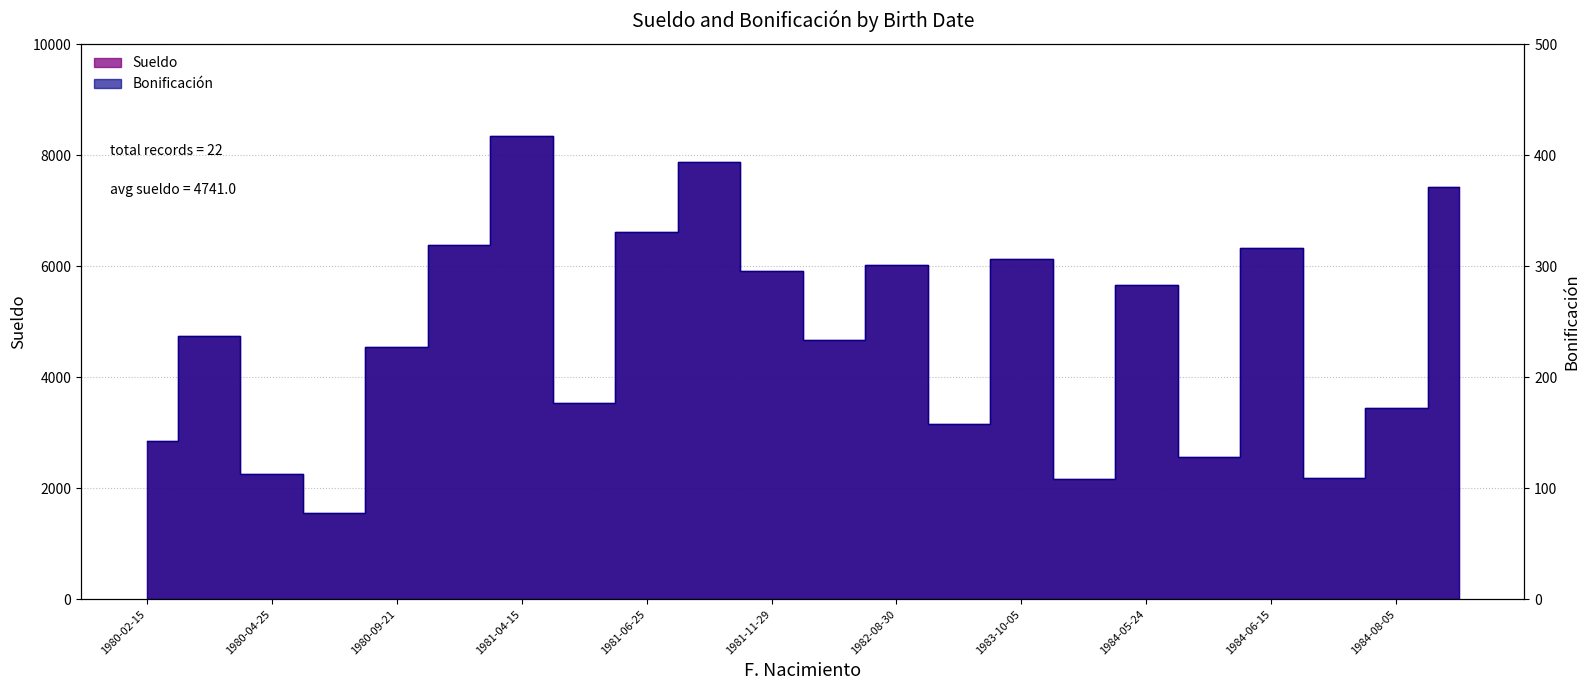

What is the maximum value shown in the chart?

8336.6